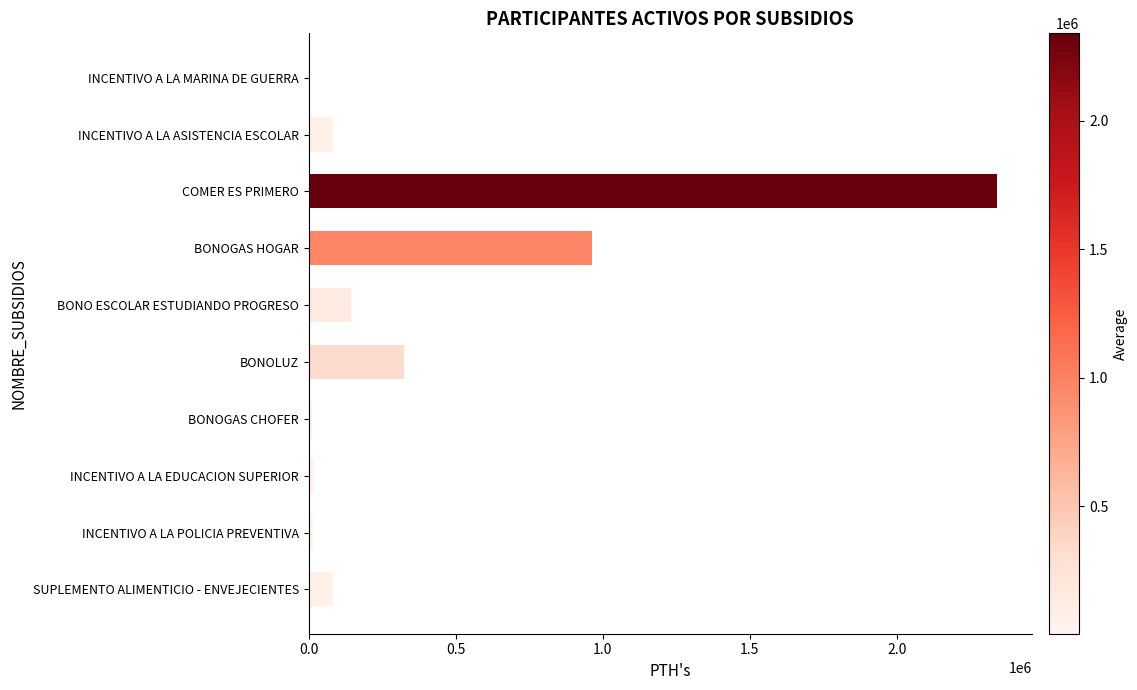

Which has a higher value, COMER ES PRIMERO or BONOLUZ?

COMER ES PRIMERO